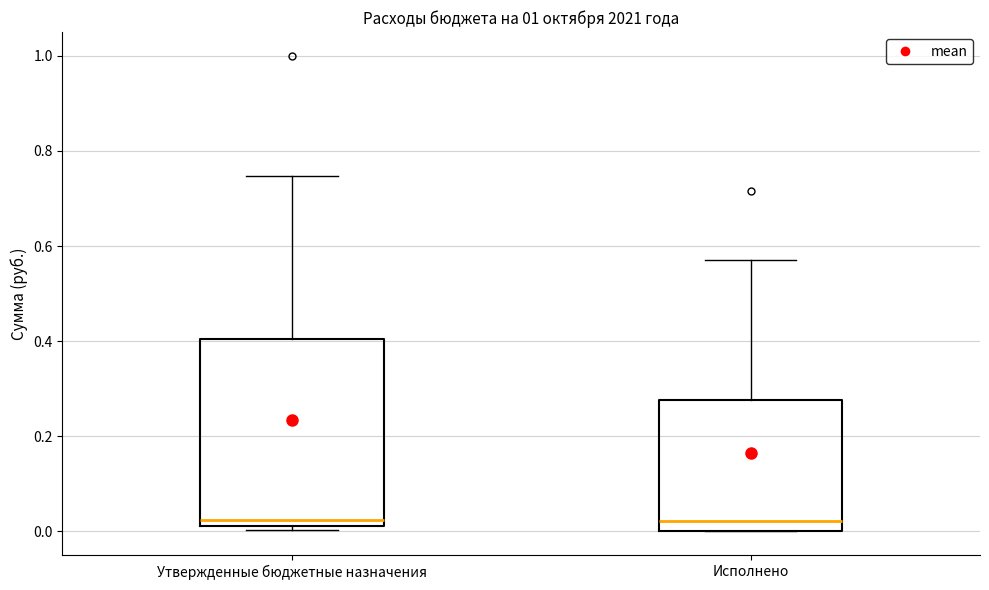

Reading left to right, transcribe this box plot: for each box, give where its median line is, the range the box spans, and where its two whiskers end, as read against the y-axis. The values are not printed on the chart, so give them approximately, as read against the axis.

Утвержденные бюджетные назначения: median 0.02 (just above the box's lower edge), box 0.02 to 0.40, whiskers 0.00 to 0.74
Исполнено: median 0.02, box 0.00 to 0.28, whiskers 0.00 to 0.56